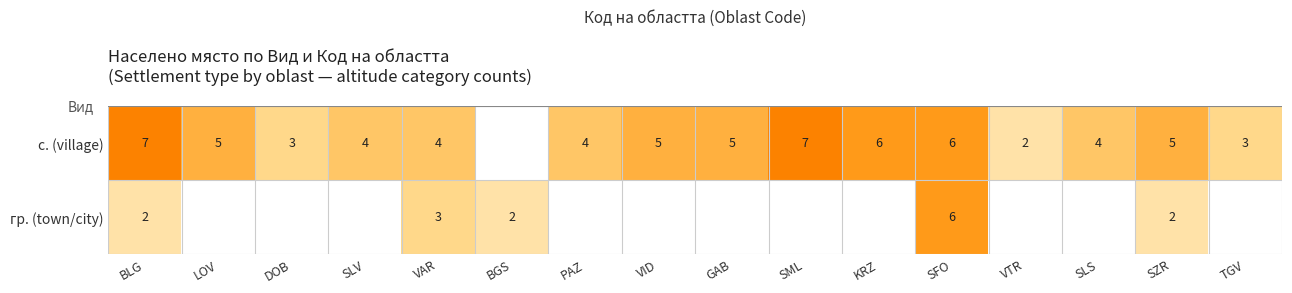

What is the sum of the с. (village) values at SLS and TGV?

7